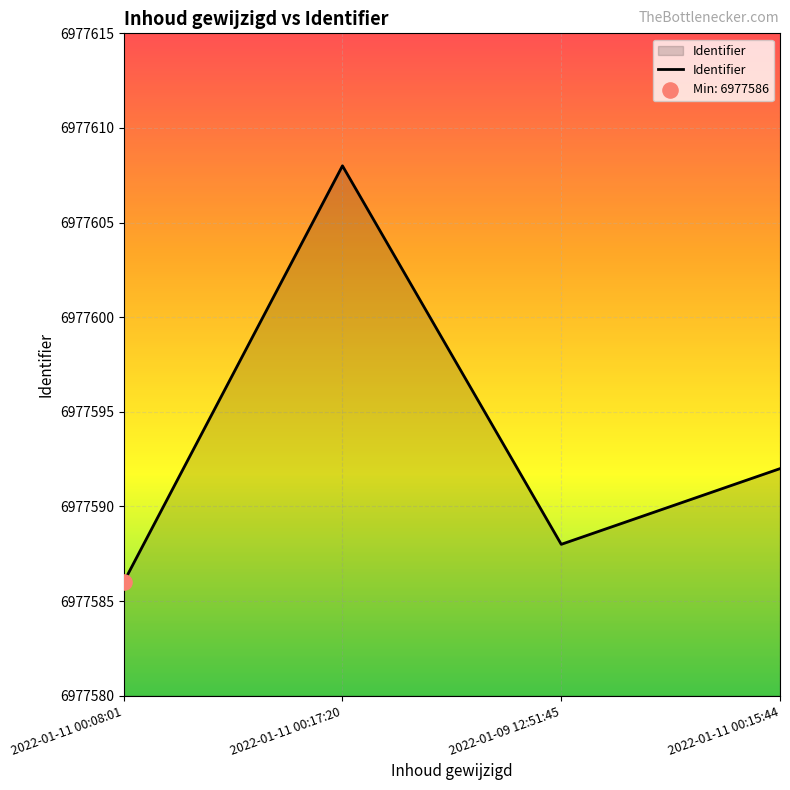

Approximately how many times larger is the value at 2022-01-11 00:15:44 compared to 2022-01-09 12:51:45?

1.0